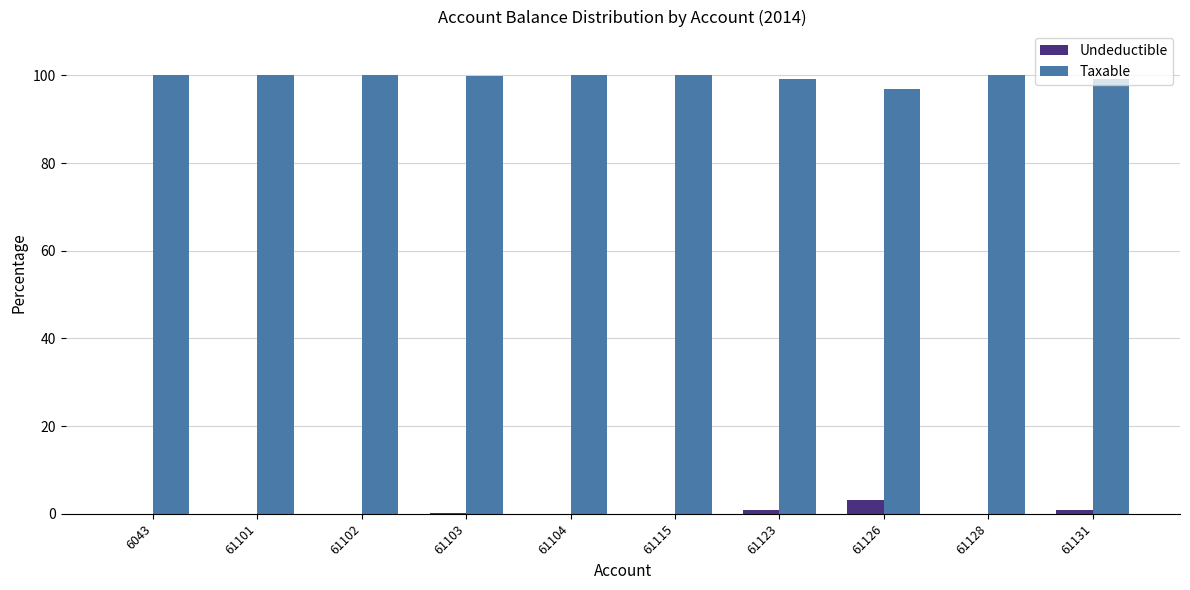

How many series are shown in this chart?

2